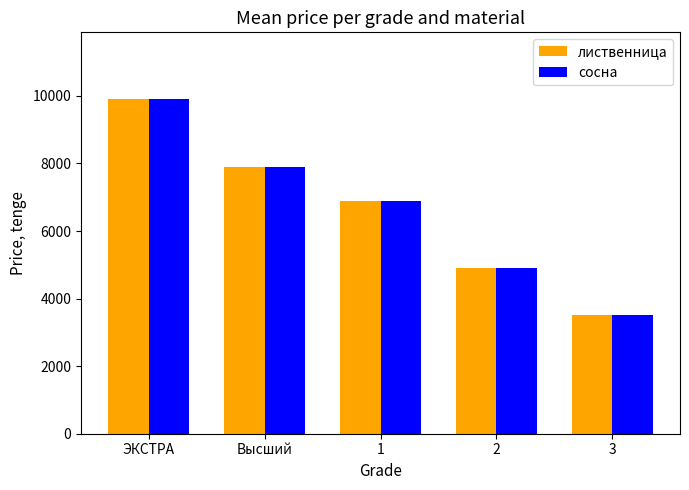

List the labels in order of сосна value, smallest first.

3, 2, 1, Высший, ЭКСТРА